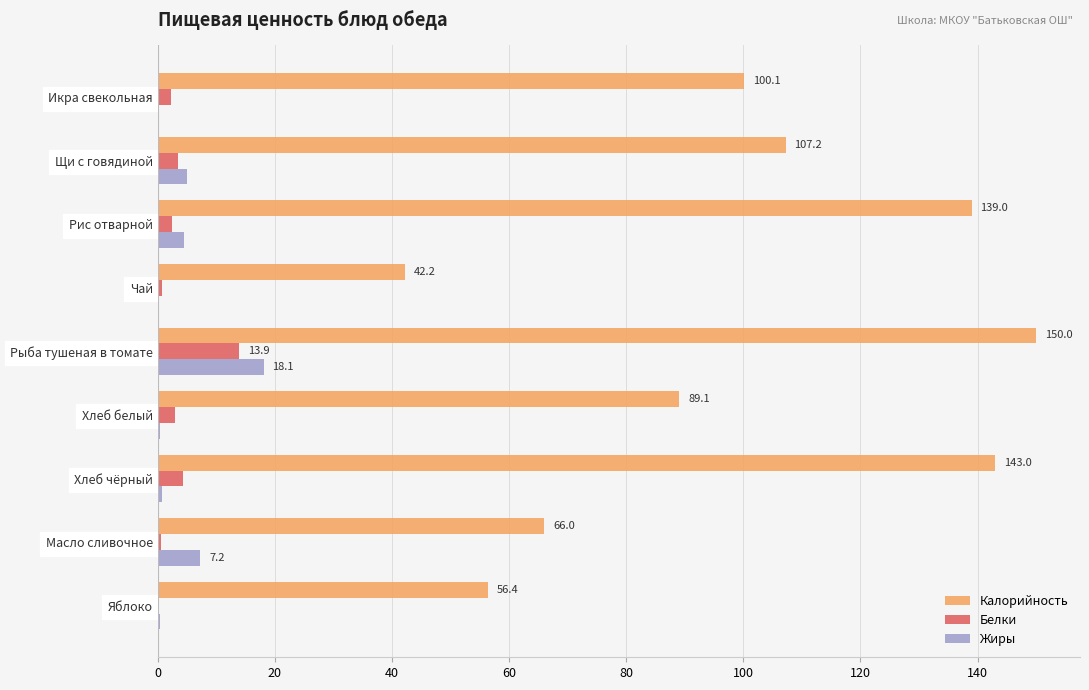

What is the greatest value displayed?

150.0